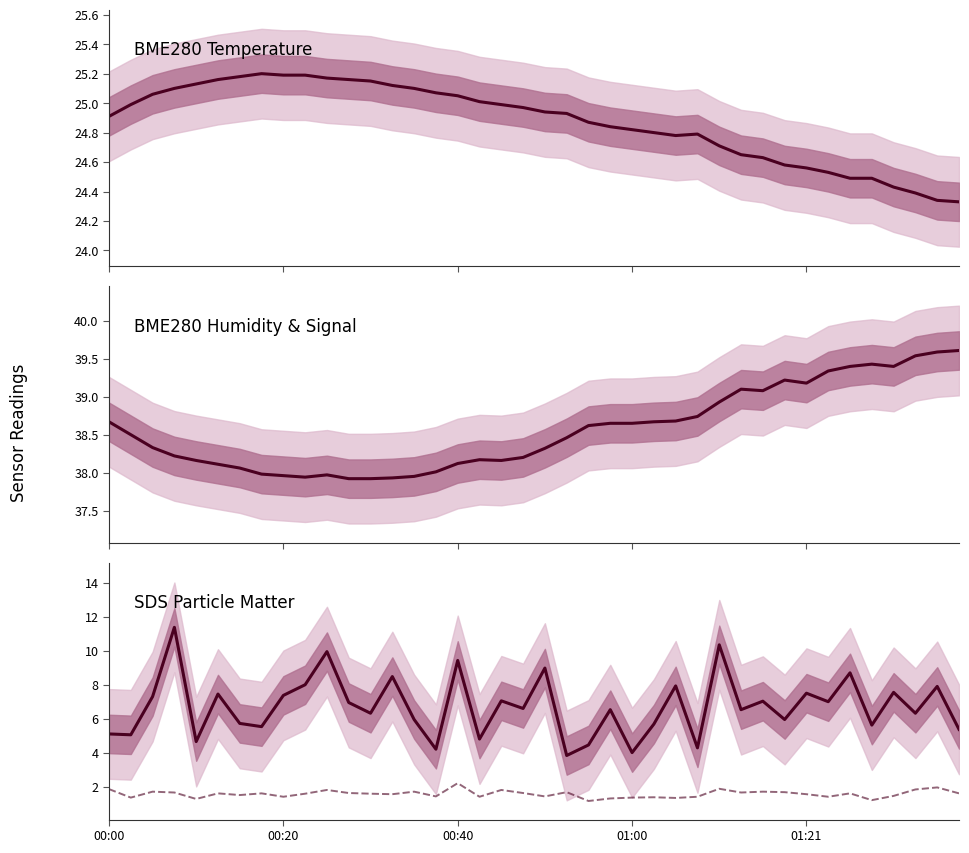

Reading right to left, extract all data points from this chart.

BME280_temperature: 24.3	24.3	24.4	24.4	24.5	24.5	24.5	24.6	24.6	24.6	24.6	24.7	24.8	24.8	24.8	24.8	24.8	24.9	24.9	24.9	25.0	25.0	25.0	25.1	25.1	25.1	25.1	25.1	25.2	25.2	25.2	25.2	25.2	25.2	25.2	25.1	25.1	25.1	25.0	24.9
BME280_humidity: 39.6	39.6	39.5	39.4	39.4	39.4	39.3	39.2	39.2	39.1	39.1	38.9	38.7	38.7	38.7	38.6	38.6	38.6	38.5	38.3	38.2	38.2	38.2	38.1	38.0	38.0	37.9	37.9	37.9	38.0	37.9	38.0	38.0	38.1	38.1	38.2	38.2	38.3	38.5	38.7
SDS_P1: 5.4	7.9	6.3	7.5	5.6	8.7	7.0	7.5	6.0	7.0	6.5	10.3	4.3	7.9	5.7	4.0	6.5	4.5	3.8	9.0	6.6	7.0	4.8	9.4	4.2	6.0	8.5	6.3	7.0	9.9	8.0	7.4	5.5	5.7	7.5	4.7	11.4	7.3	5.0	5.1
SDS_P2: 1.6	1.9	1.8	1.4	1.2	1.6	1.4	1.6	1.7	1.7	1.6	1.9	1.4	1.3	1.4	1.4	1.3	1.1	1.7	1.4	1.6	1.8	1.4	2.2	1.4	1.7	1.6	1.6	1.6	1.8	1.6	1.4	1.6	1.5	1.6	1.3	1.6	1.7	1.4	1.9